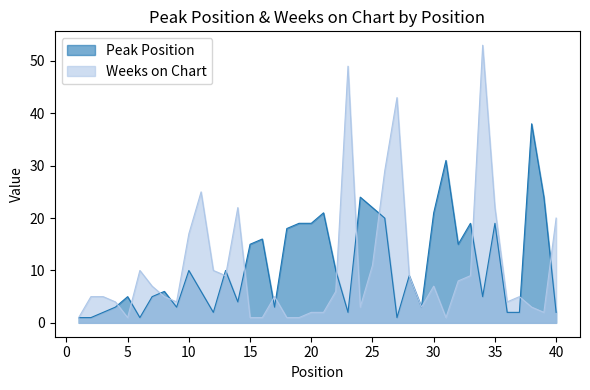

In Weeks on Chart, how many points are lower than both neighbors (excluding endpoints)?

8